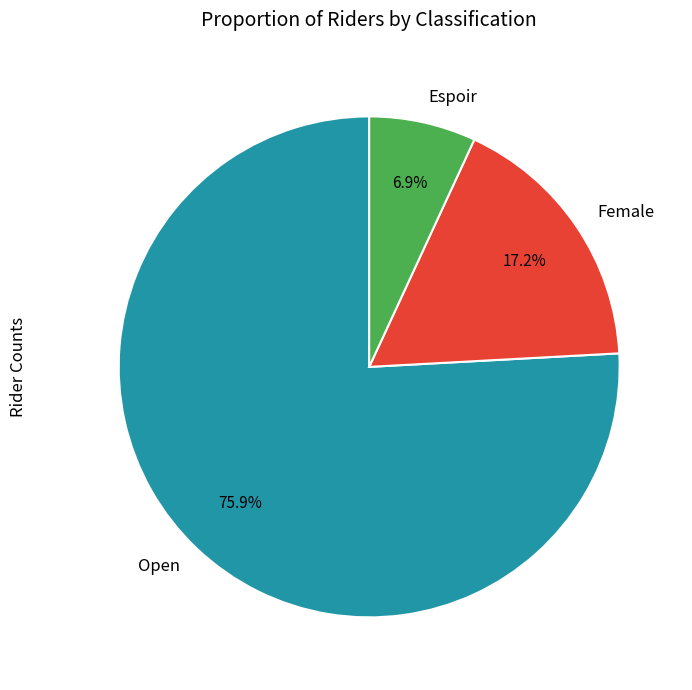

What is the largest slice in the pie chart?

Open